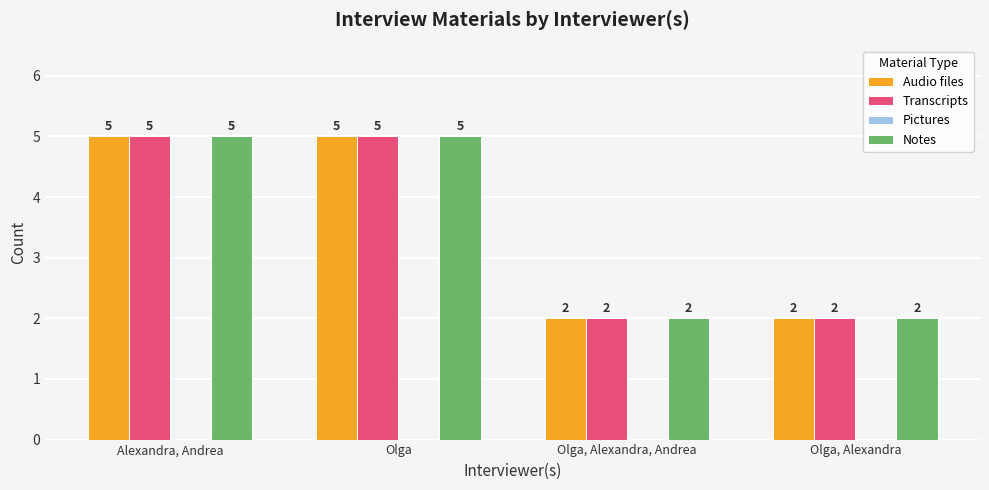

The value of Notes at Olga, Alexandra is 2. True or false?

True